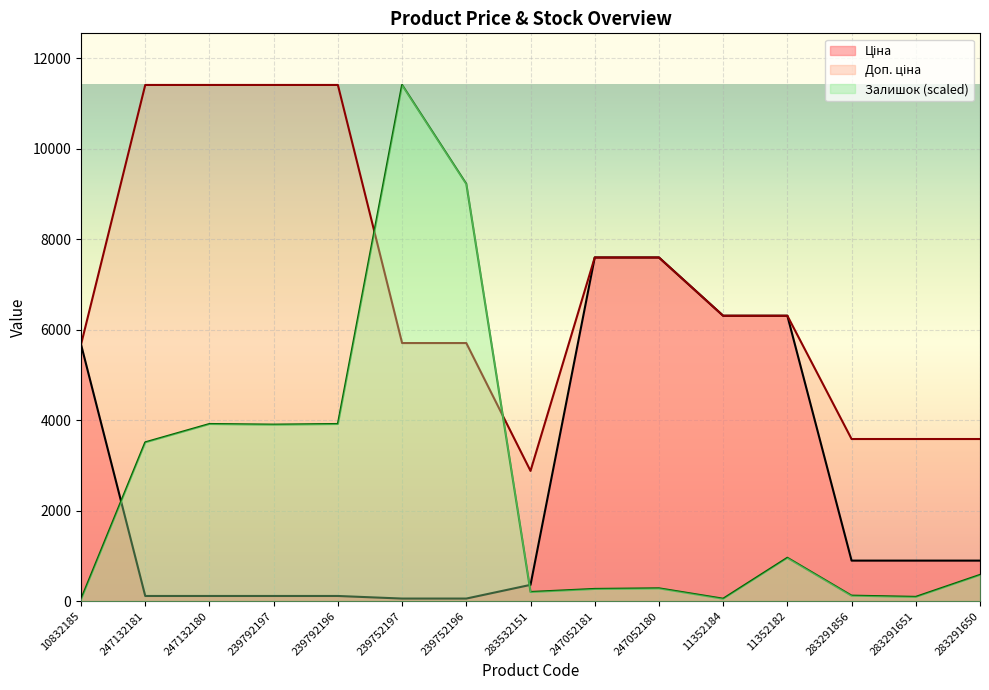

What value does the Залишок series have at 239752197?

11410.0